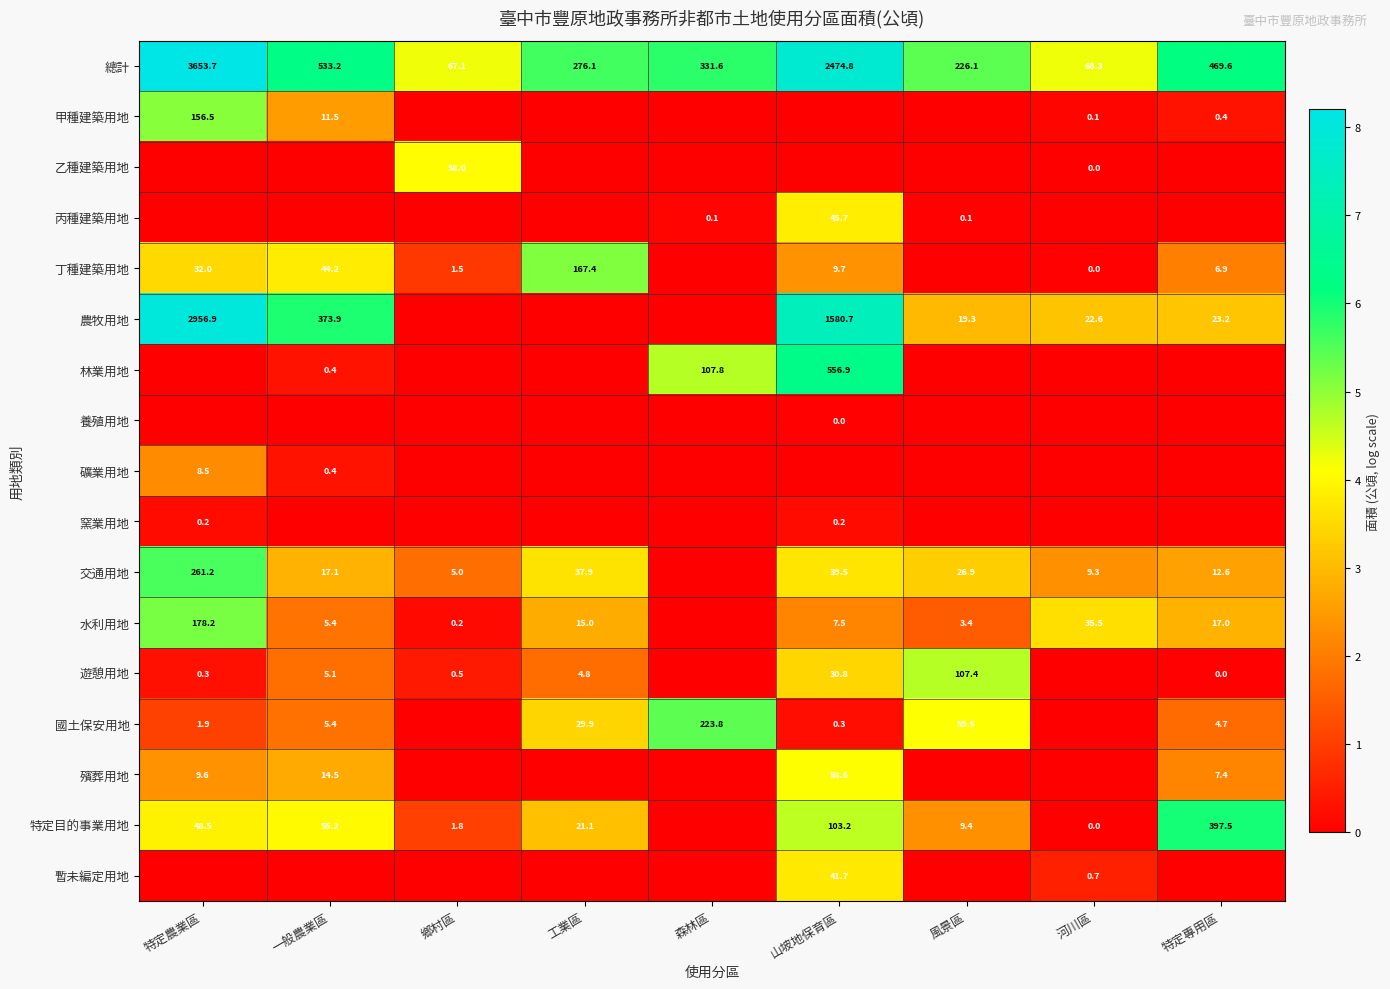

What is the difference between the 水利用地 values at 特定專用區 and 山坡地保育區?

9.5